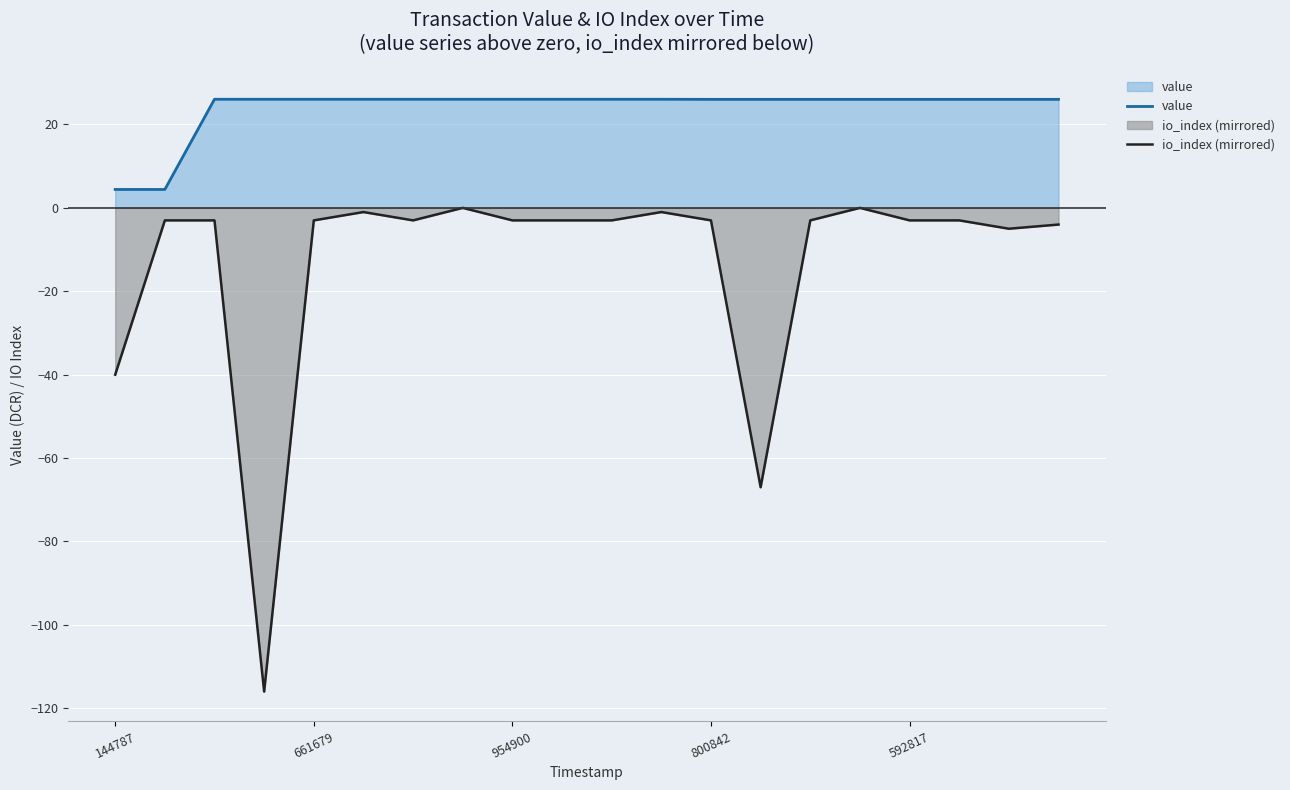

How many lines are shown in the chart?

2